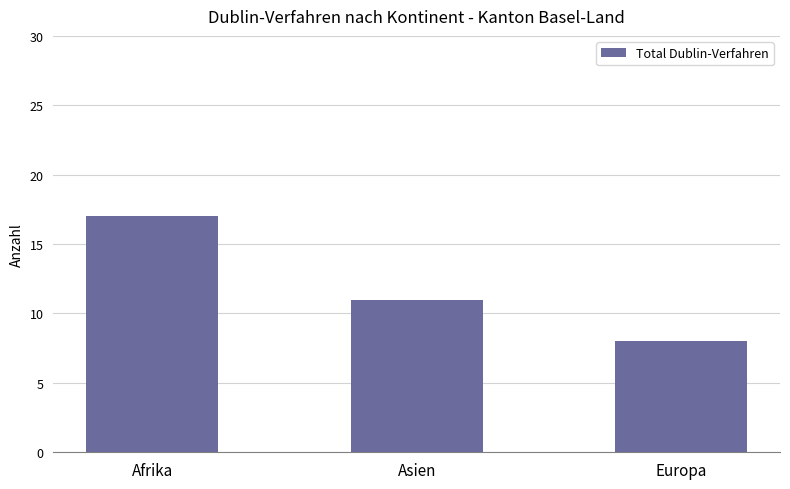

Is it true that the value at Asien is 11?

True